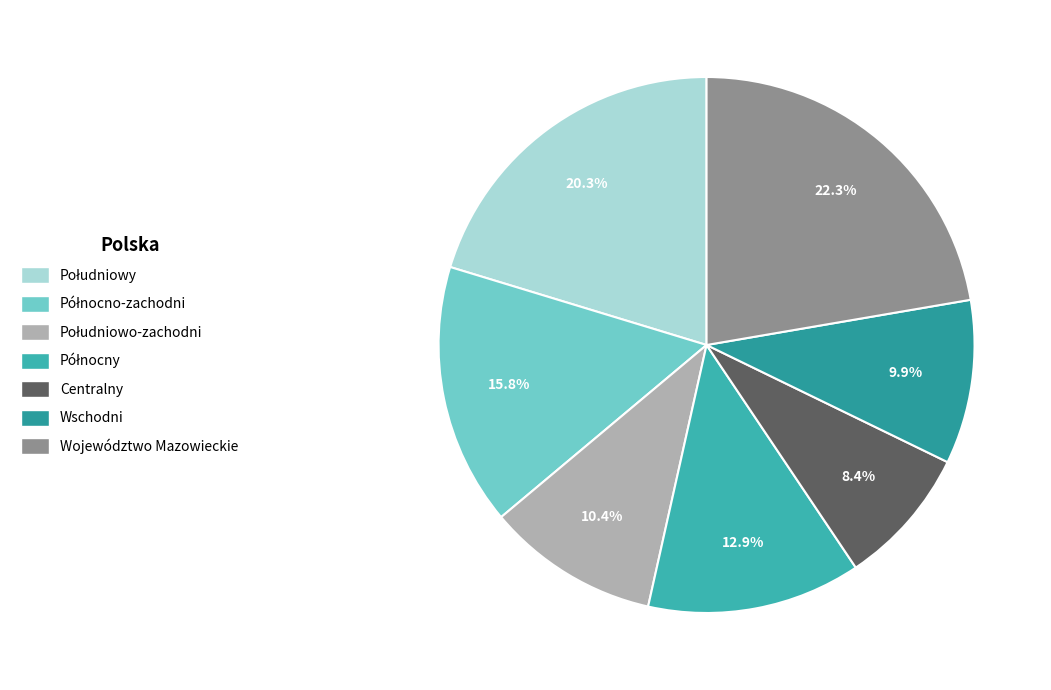

To the nearest percent, what percentage of the pie is Centralny?

8%